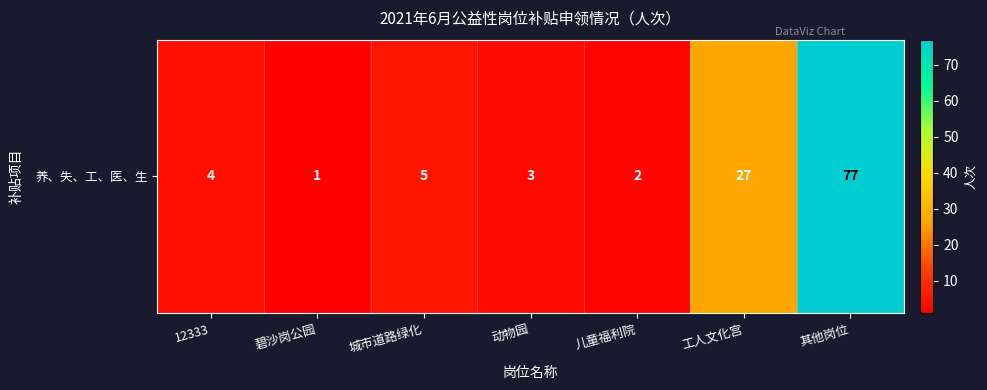

Rank the categories by value from lowest to highest.

碧沙岗公园, 儿童福利院, 动物园, 12333, 城市道路绿化, 工人文化宫, 其他岗位